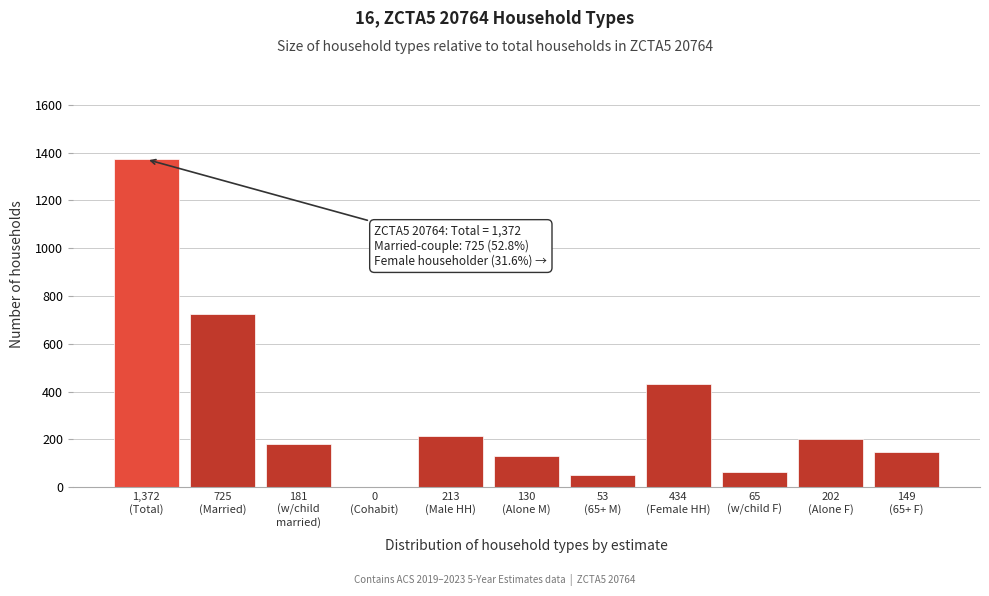

What is the sum of all values?

3524